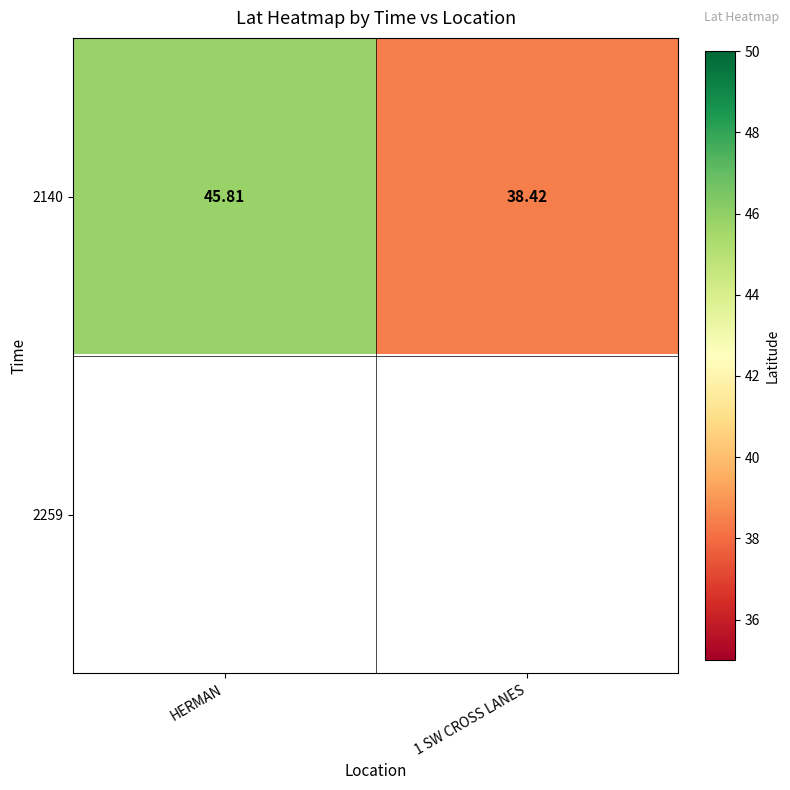

Which category has the highest value in the 2140 series?

HERMAN